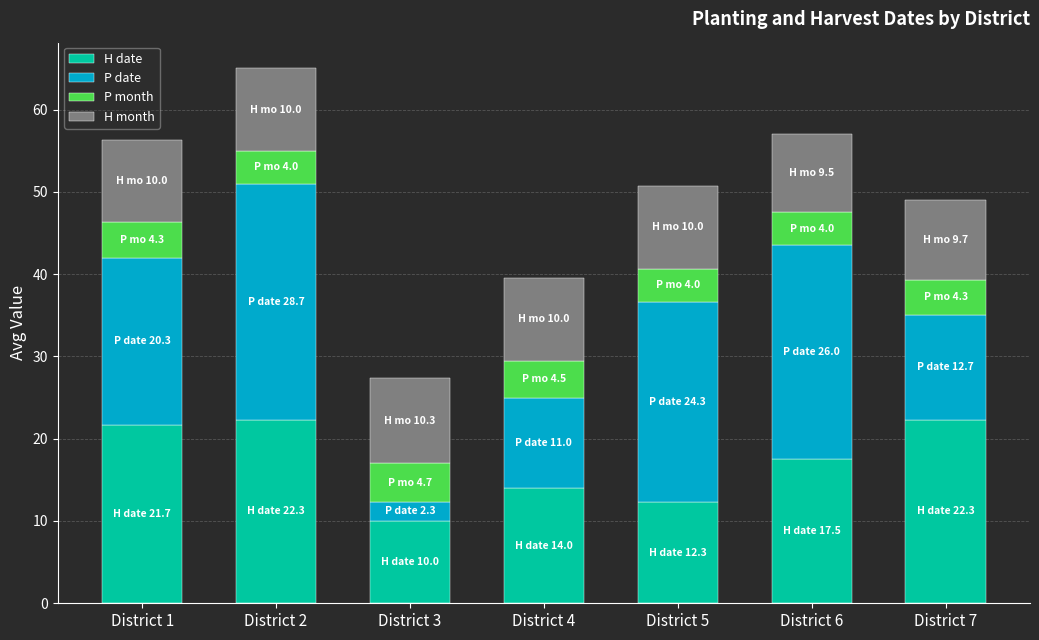

What is the difference between the maximum and minimum values in the H date series?

12.3